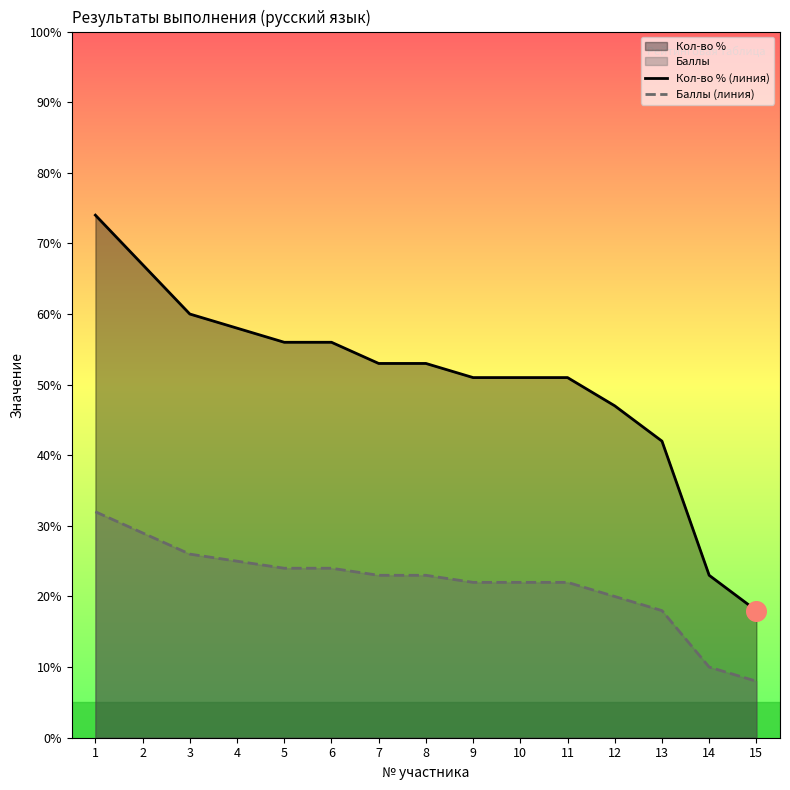

Rank the series by their average value, from lowest to highest.

Баллы (линия), Кол-во % (линия)